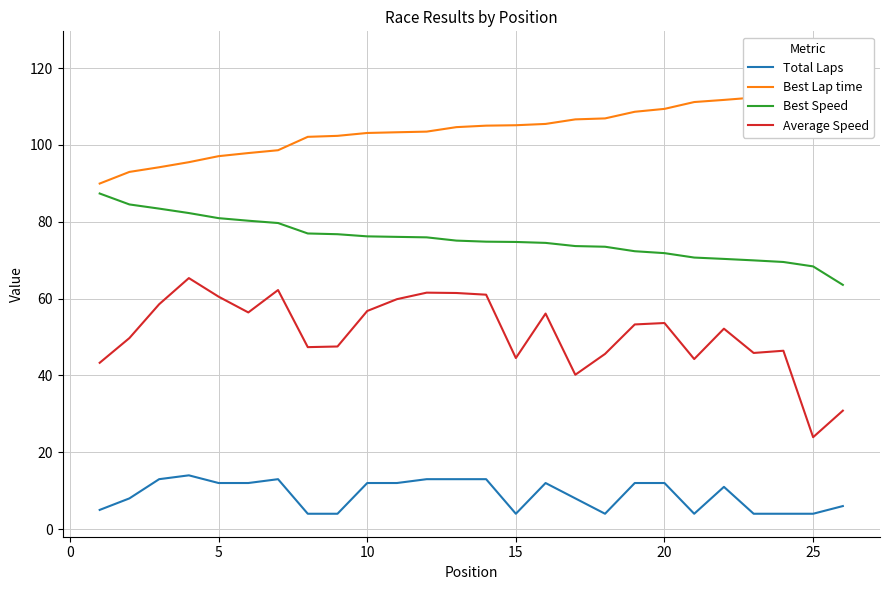

The Best Speed series shows 117.9 at 20. True or false?

False